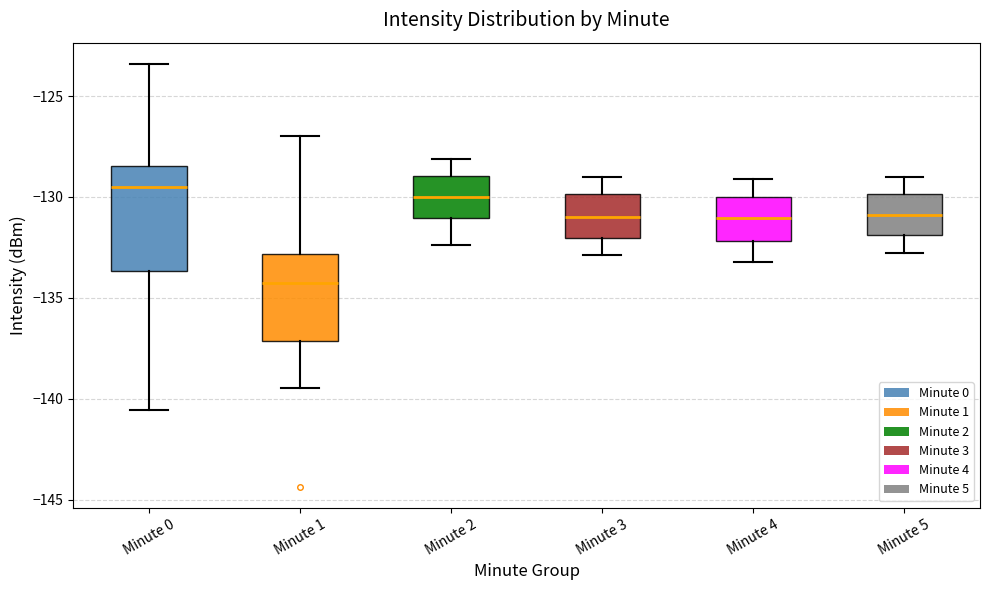

Comparing the boxes themselves (not the whiskers), which one is the tallest?

Minute 0